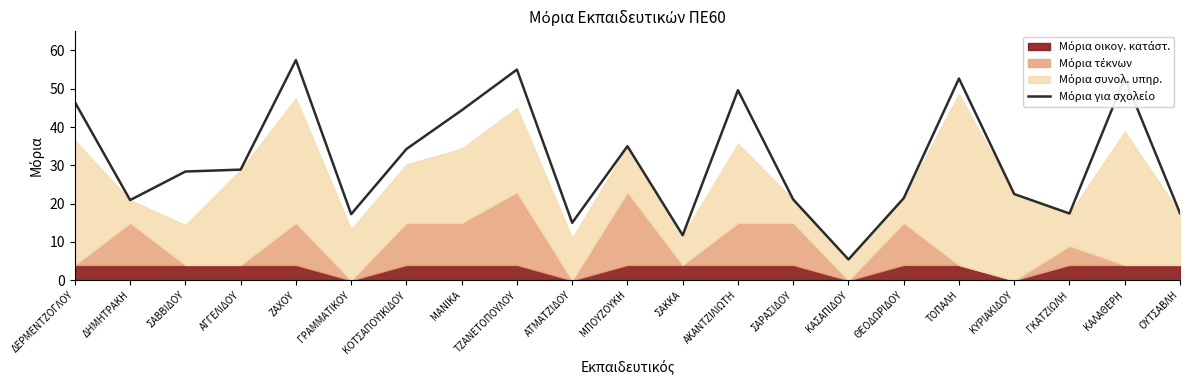

What is the value of the 15th point from the left?

5.4